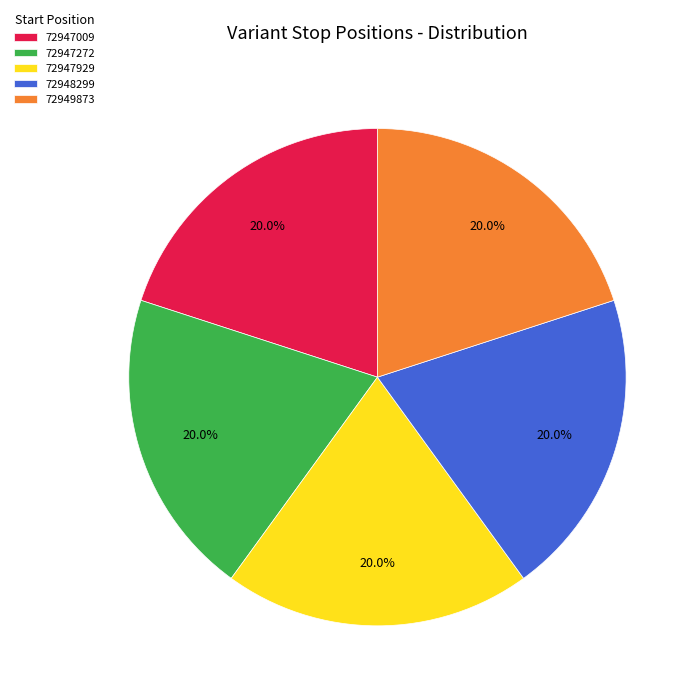

Does 72948299 represent more than half of the total?

No